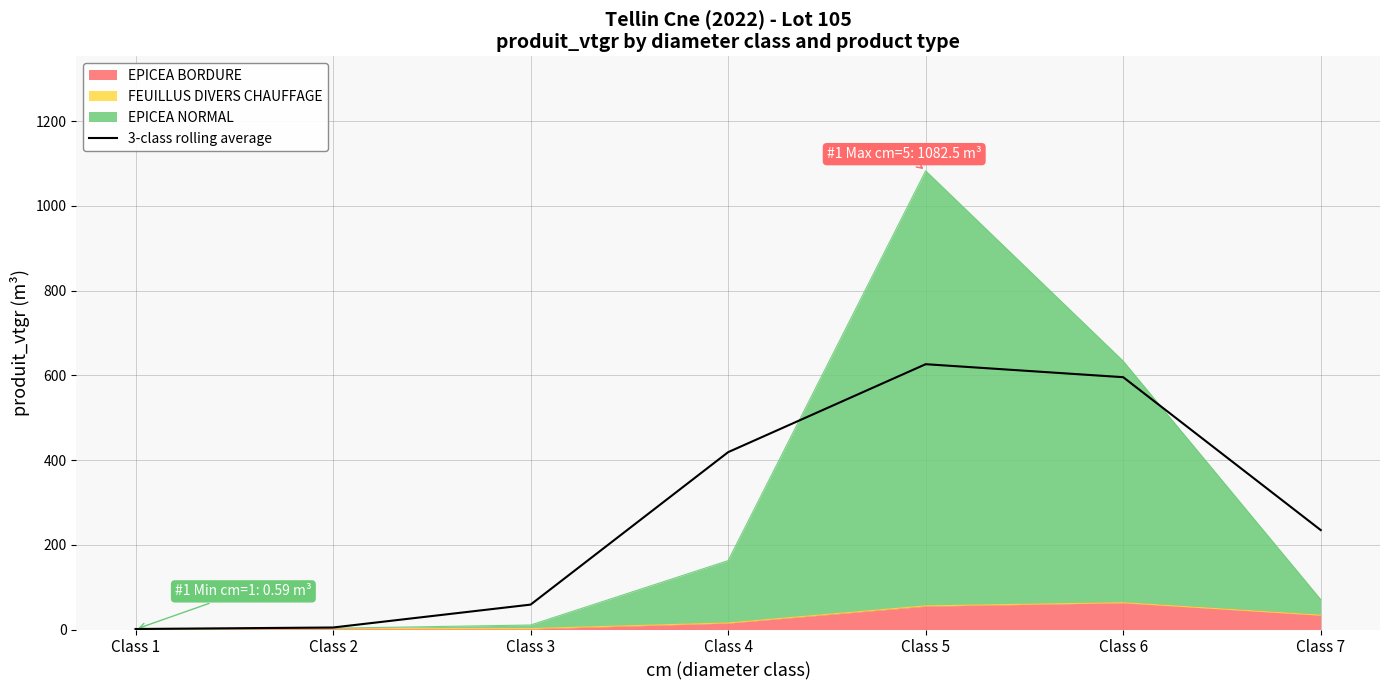

What is the difference between the second highest and minimum values?

594.3